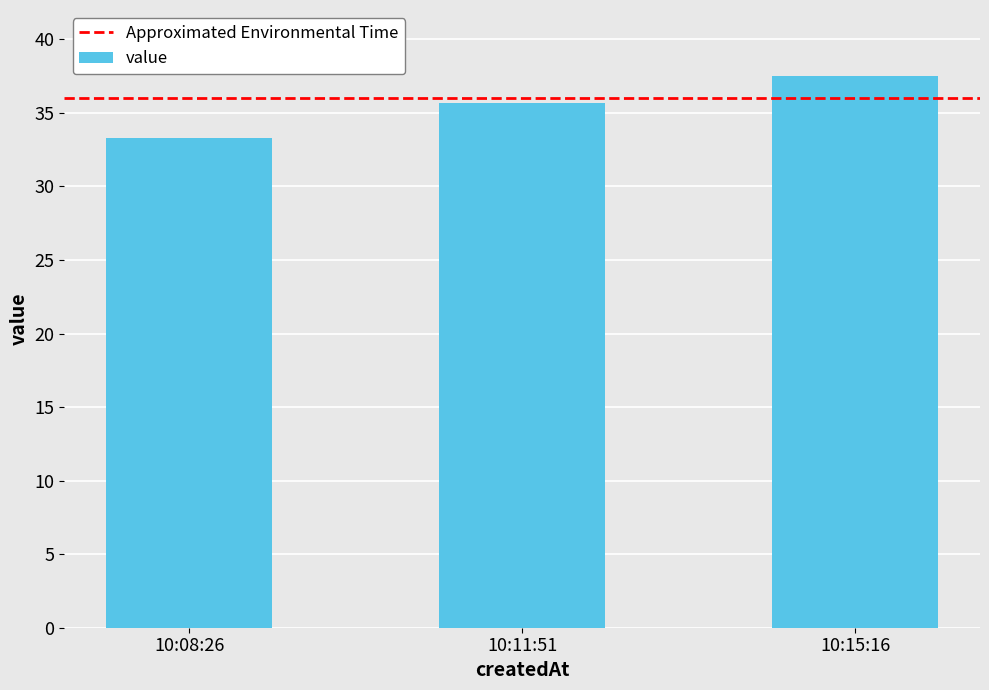

Which label corresponds to the largest value in the chart?

10:15:16